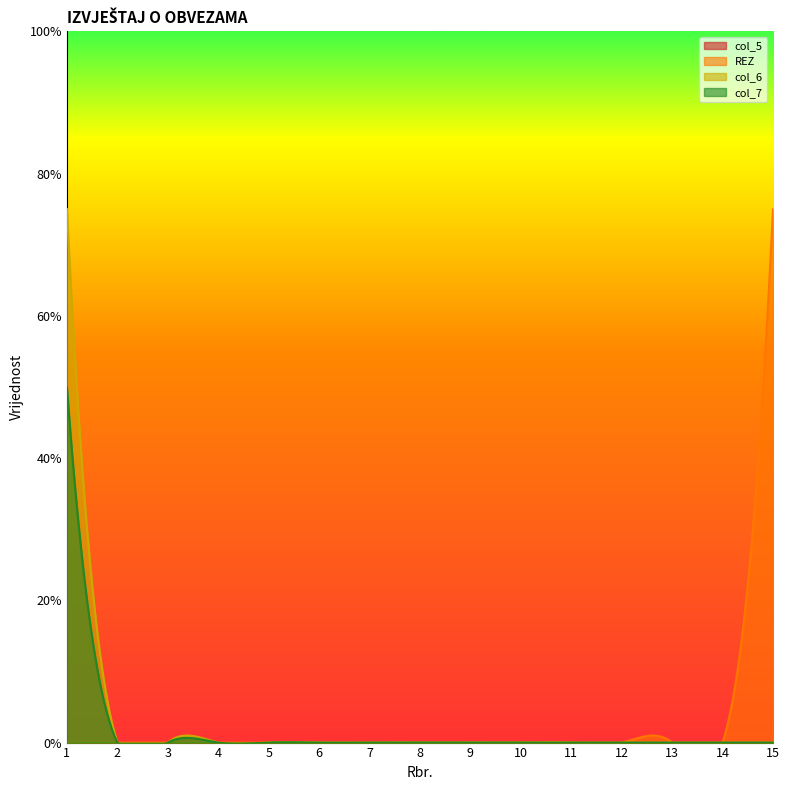

The value of col_6 at 5 is -2. True or false?

False